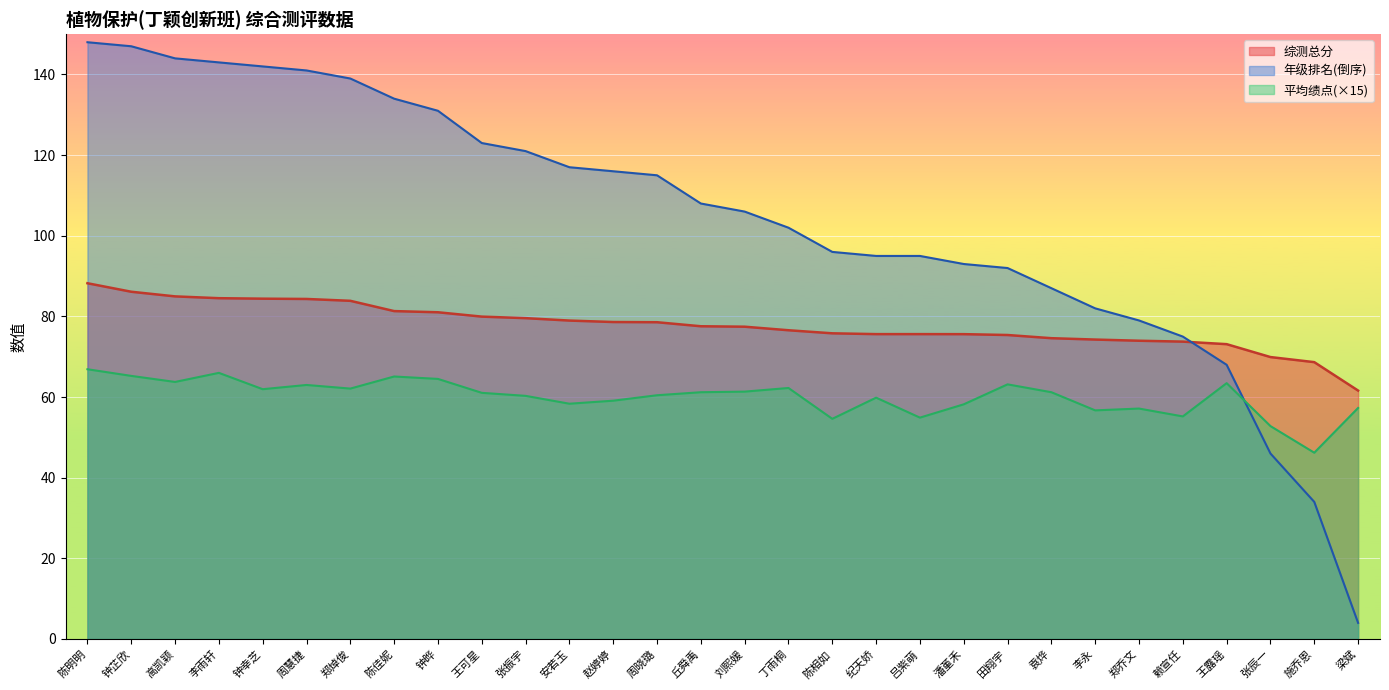

What is the difference between the highest and lowest values at 刘熙媛?

44.7